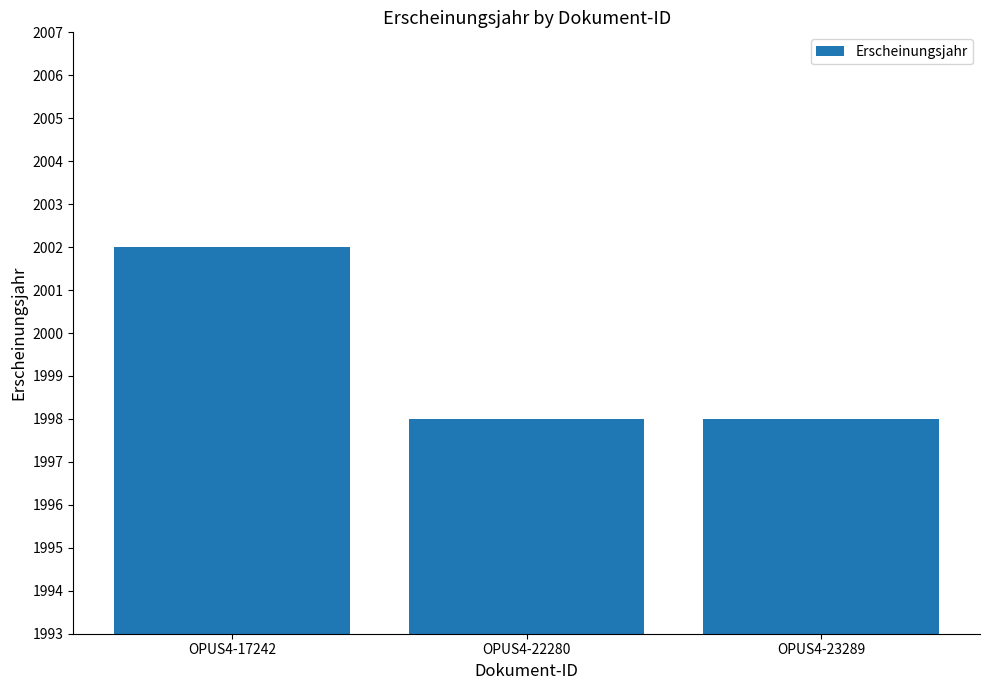

What is the maximum value shown in the chart?

2002